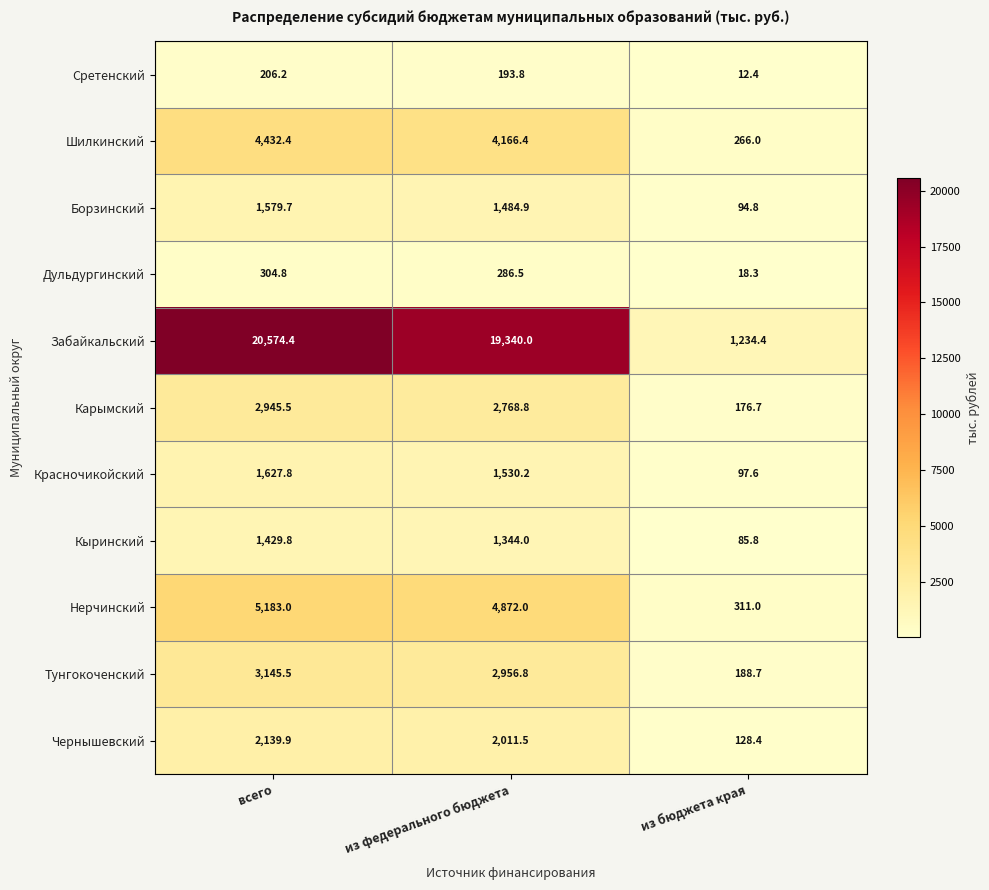

Is it true that Дульдургинский equals 197.2 at всего?

False